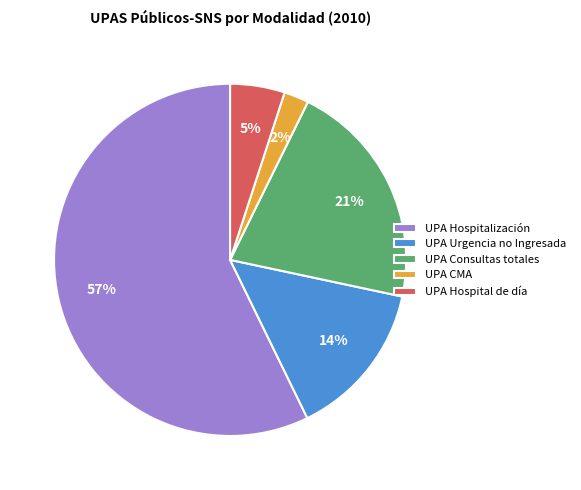

Do UPA Hospitalización and UPA CMA together represent more than half of the pie?

Yes